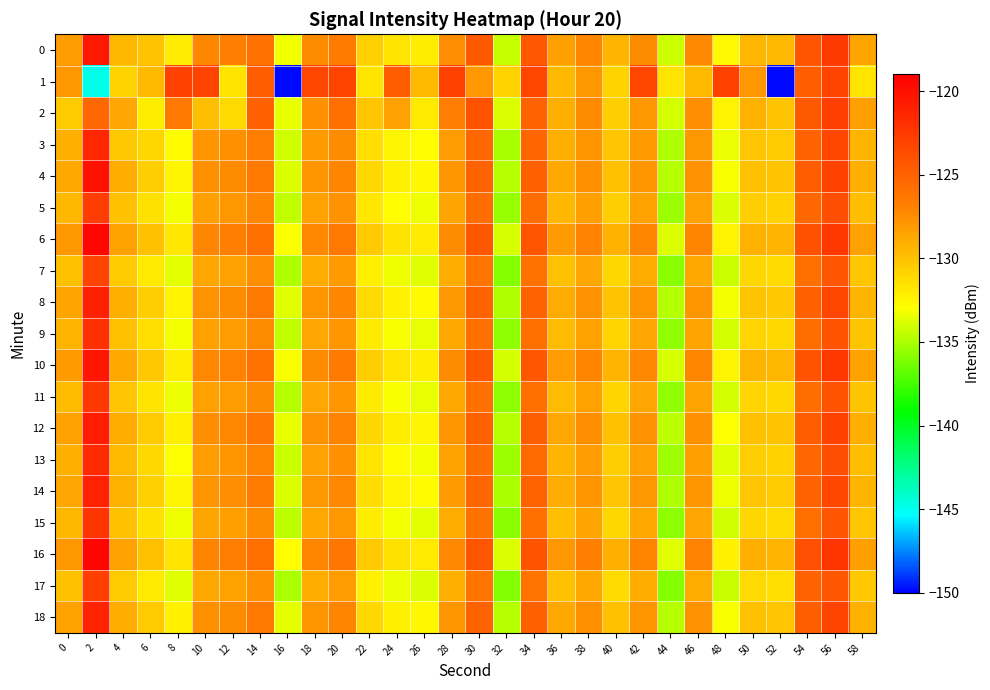

At which category is the sum across all series the highest?

2